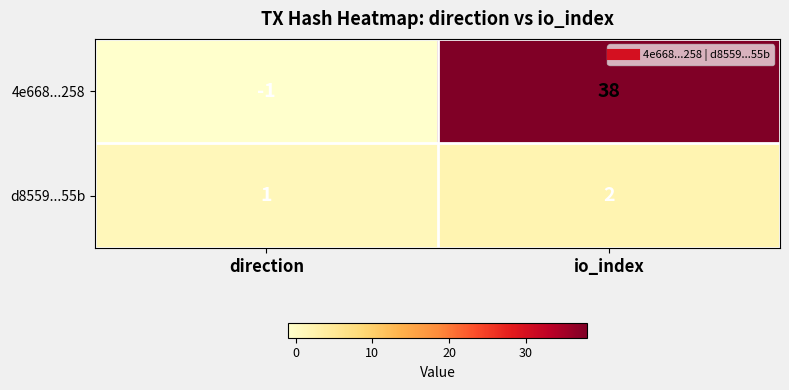

What is the spread (max minus min) of values at io_index?

36